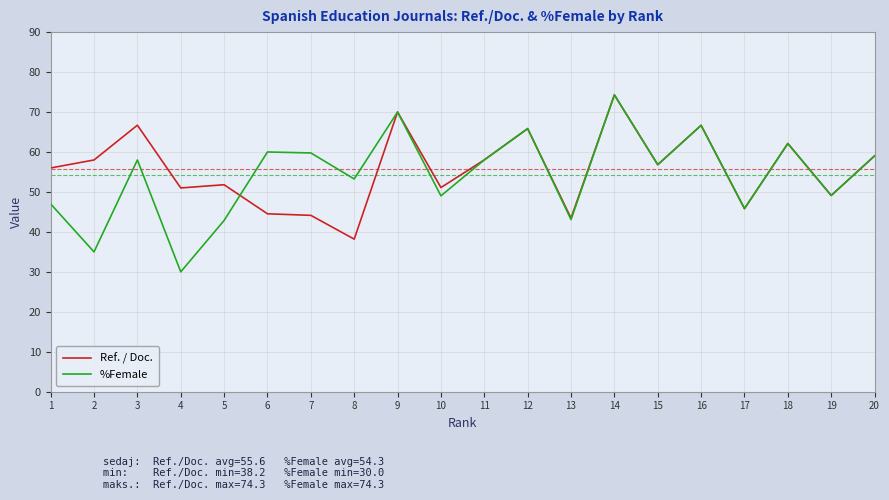

Which series has the widest spread of values?

%Female